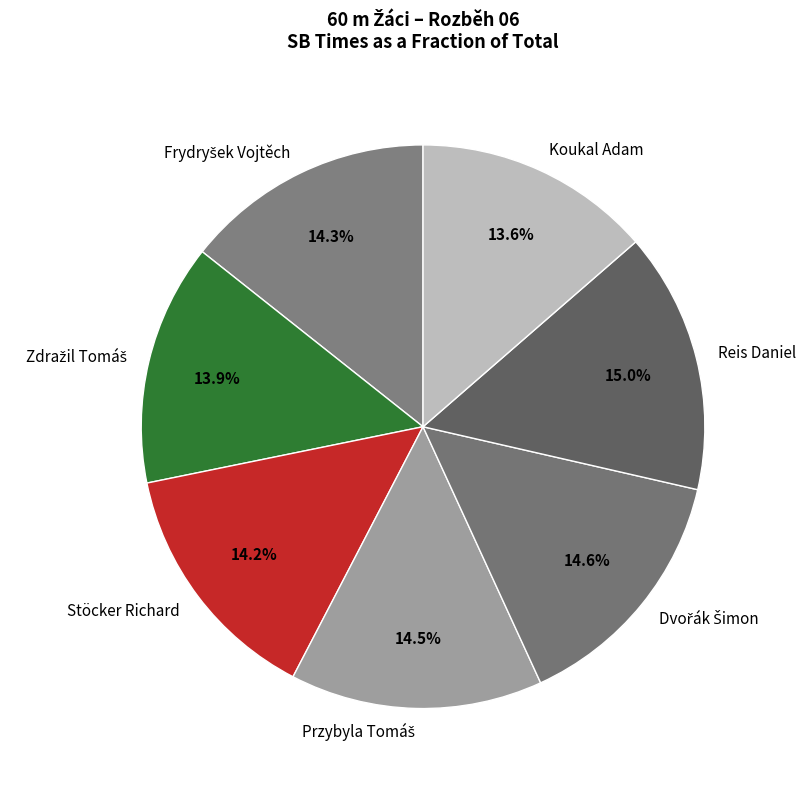

Which has a higher value, Koukal Adam or Stöcker Richard?

Stöcker Richard